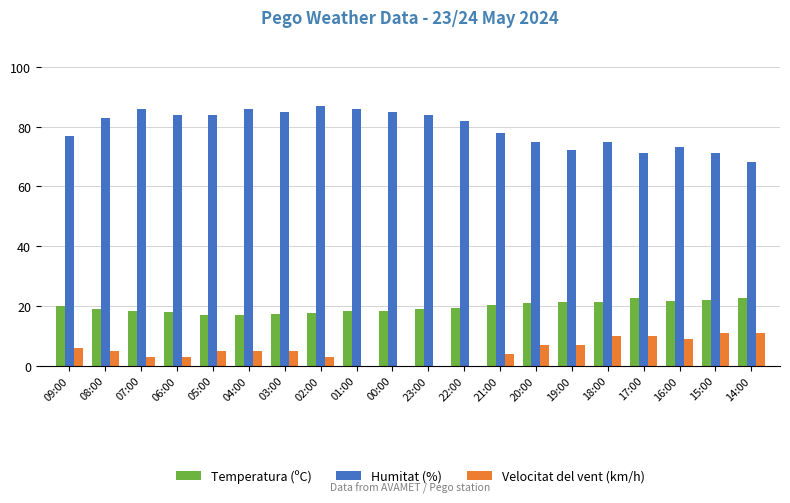

The value of Temperatura (ºC) at 14:00 is 22.7. True or false?

True